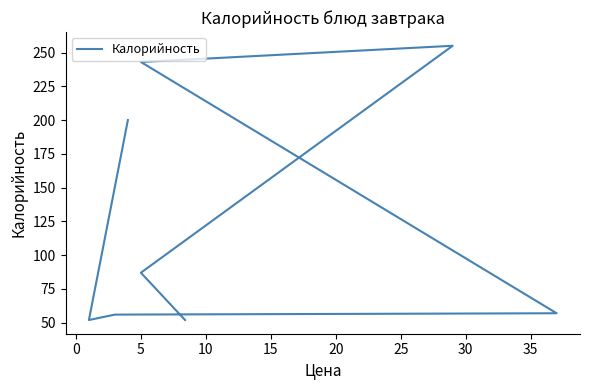

What is the greatest value displayed?

255